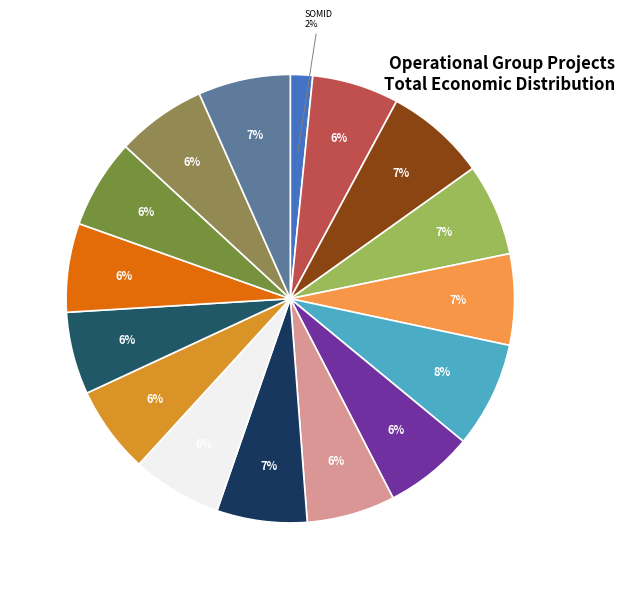

How many slices are in this pie chart?

16